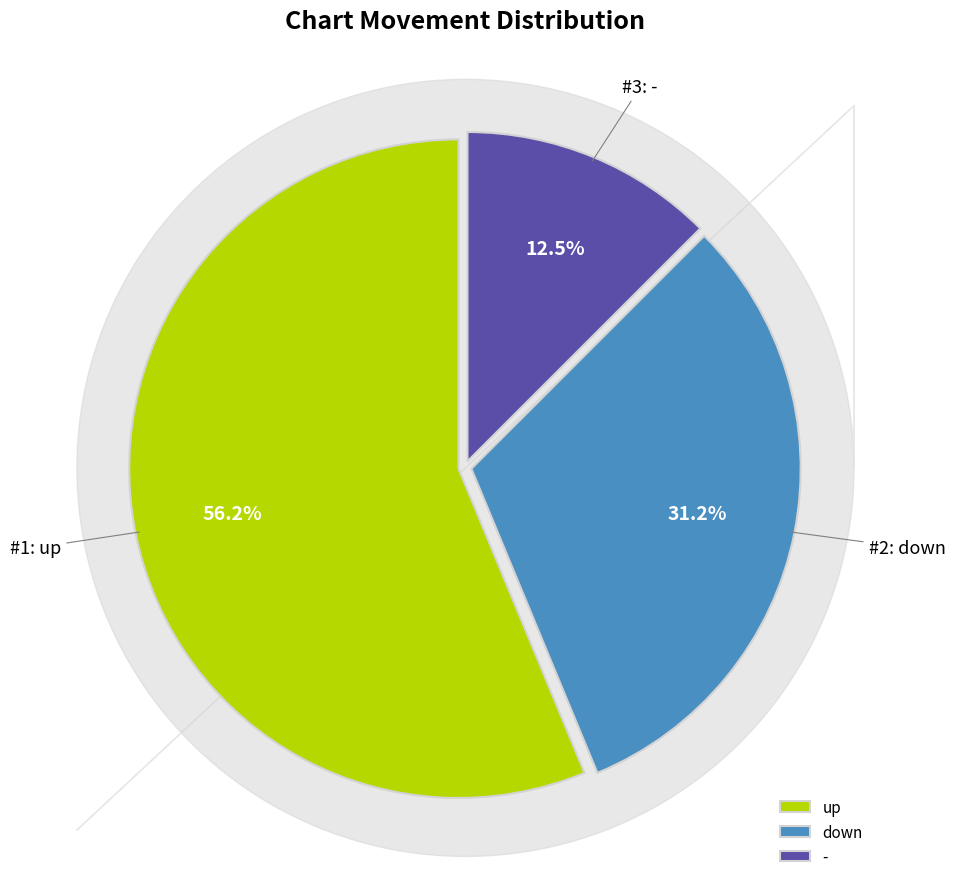

What percentage is NOT represented by -?

87.5%